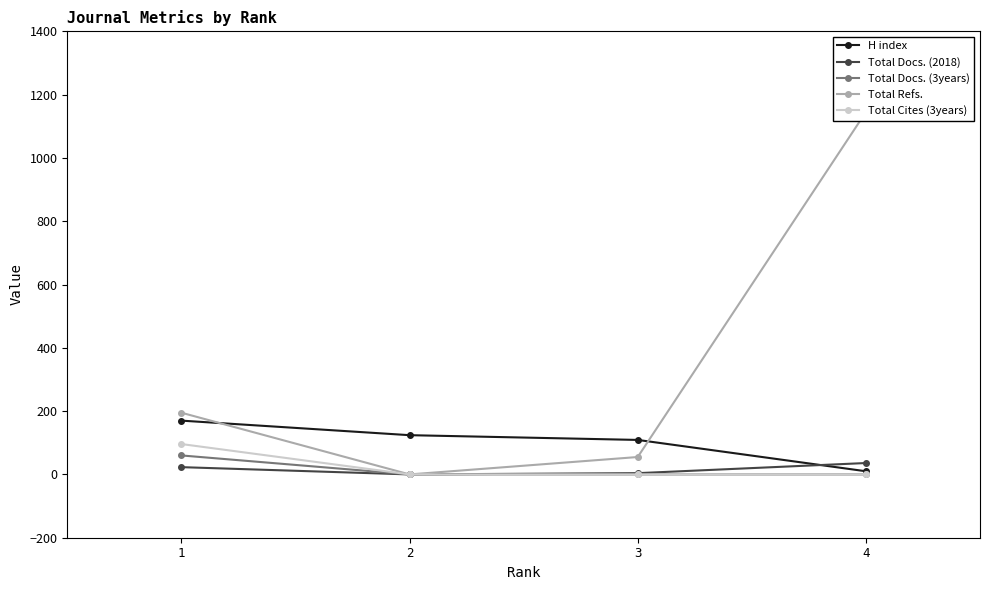

True or false: H index and Total Cites (3years) cross at least once.

False